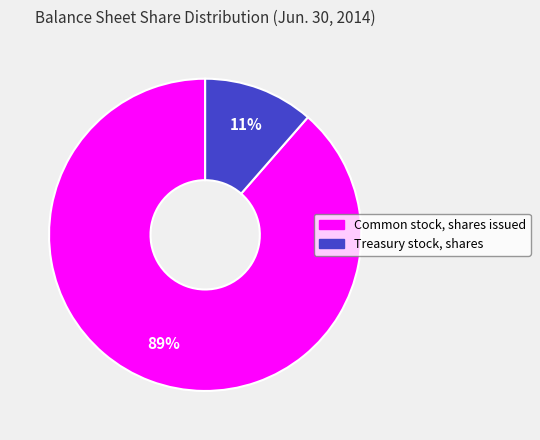

Rank the categories by value from lowest to highest.

Treasury stock, shares, Common stock, shares issued